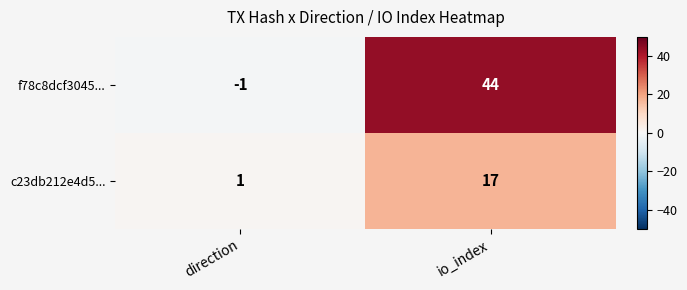

The f78c8dcf3045... series shows 44 at io_index. True or false?

True